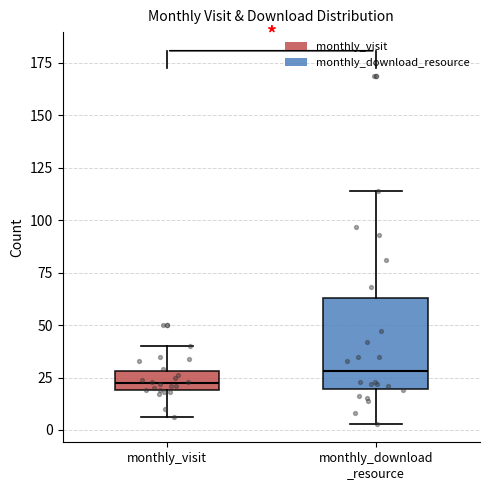

Where is the upper edge of the box for monthly_download _resource on the y-axis? The values are not printed on the chart, so give them approximately, as read against the axis.

65